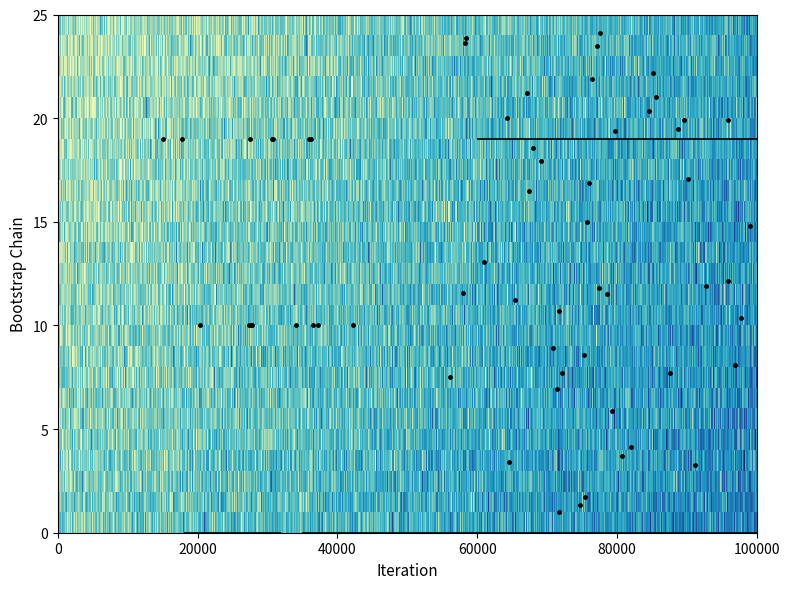

Which has a higher value, -1 or 1?

1